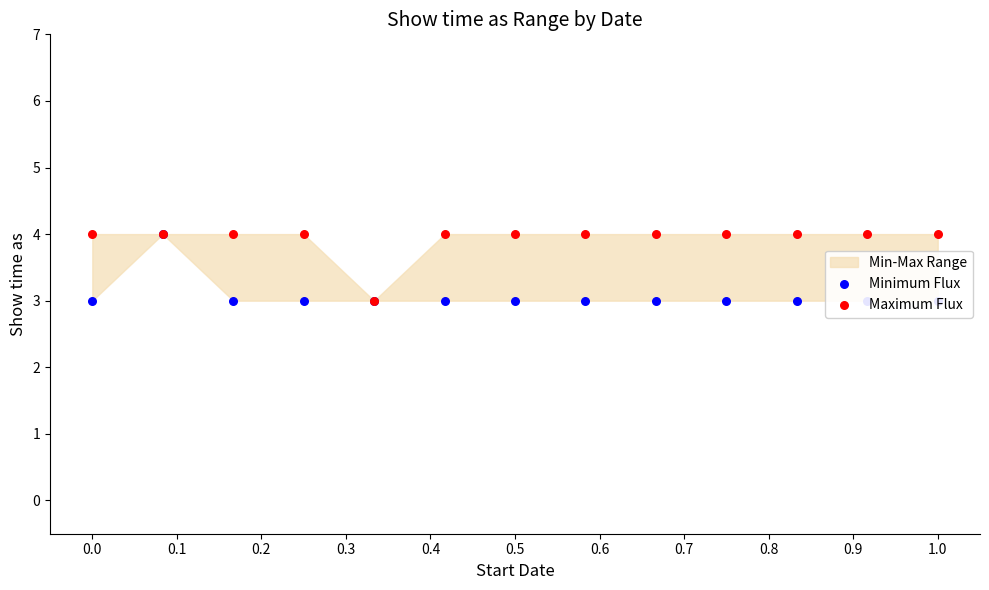

What is the total value across all series at 0.5?

7